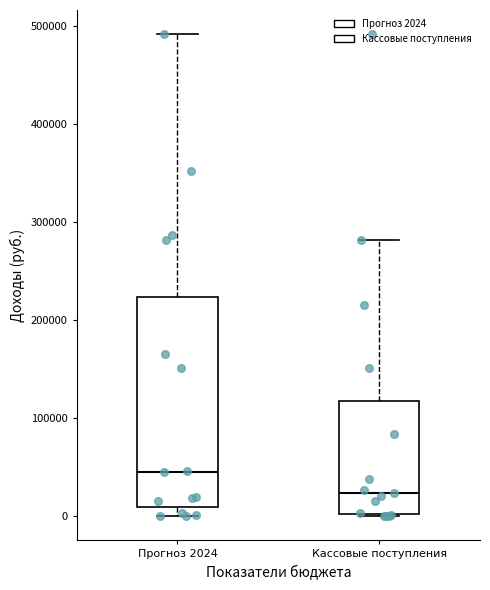

Where is the lower edge of the box for Кассовые поступления on the y-axis? The values are not printed on the chart, so give them approximately, as read against the axis.

0